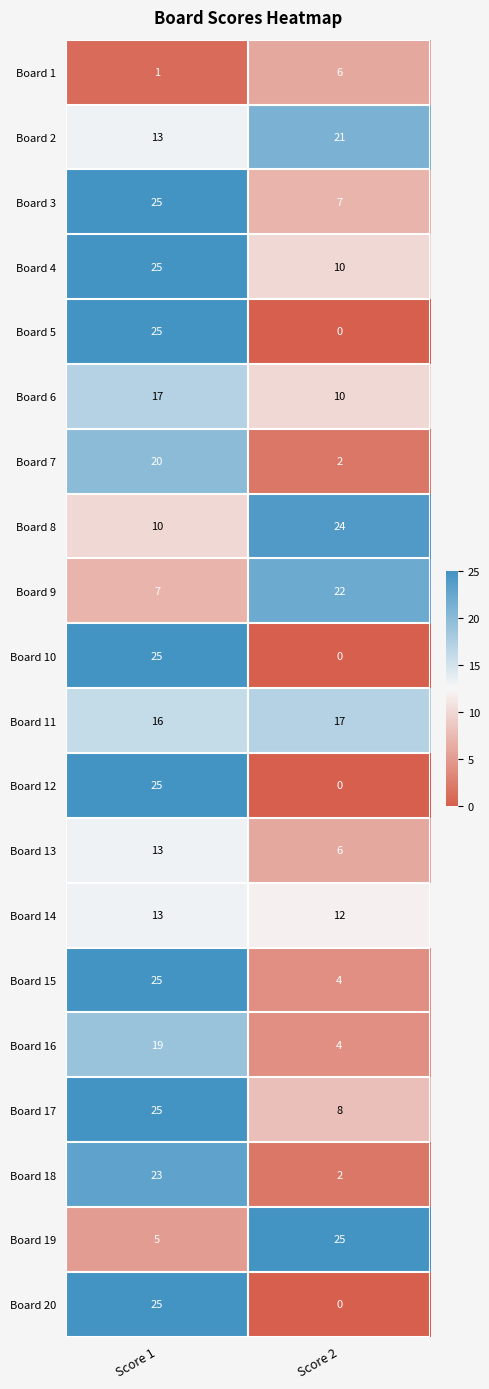

The value of Board 16 at Score 2 is 4. True or false?

True